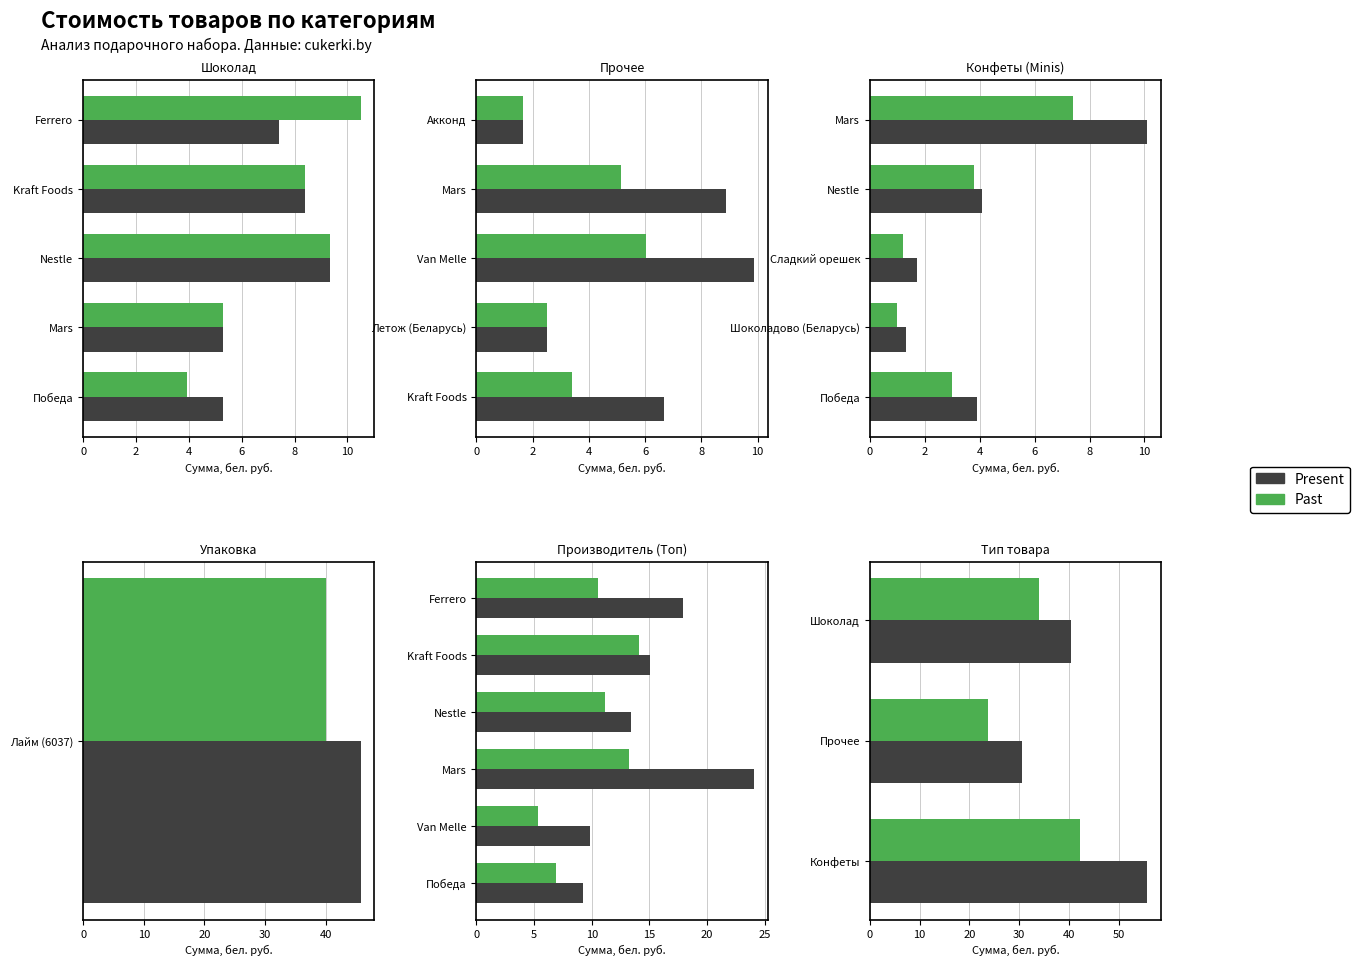

Between Шоколад and Конфеты, which series saw the biggest shift?

Present